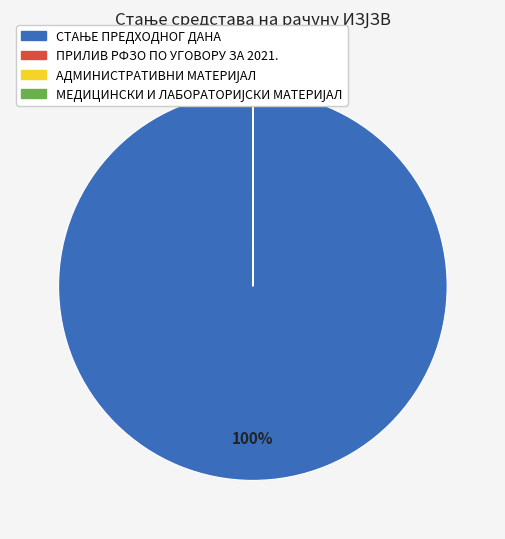

Is there any slice that represents more than half of the pie?

Yes